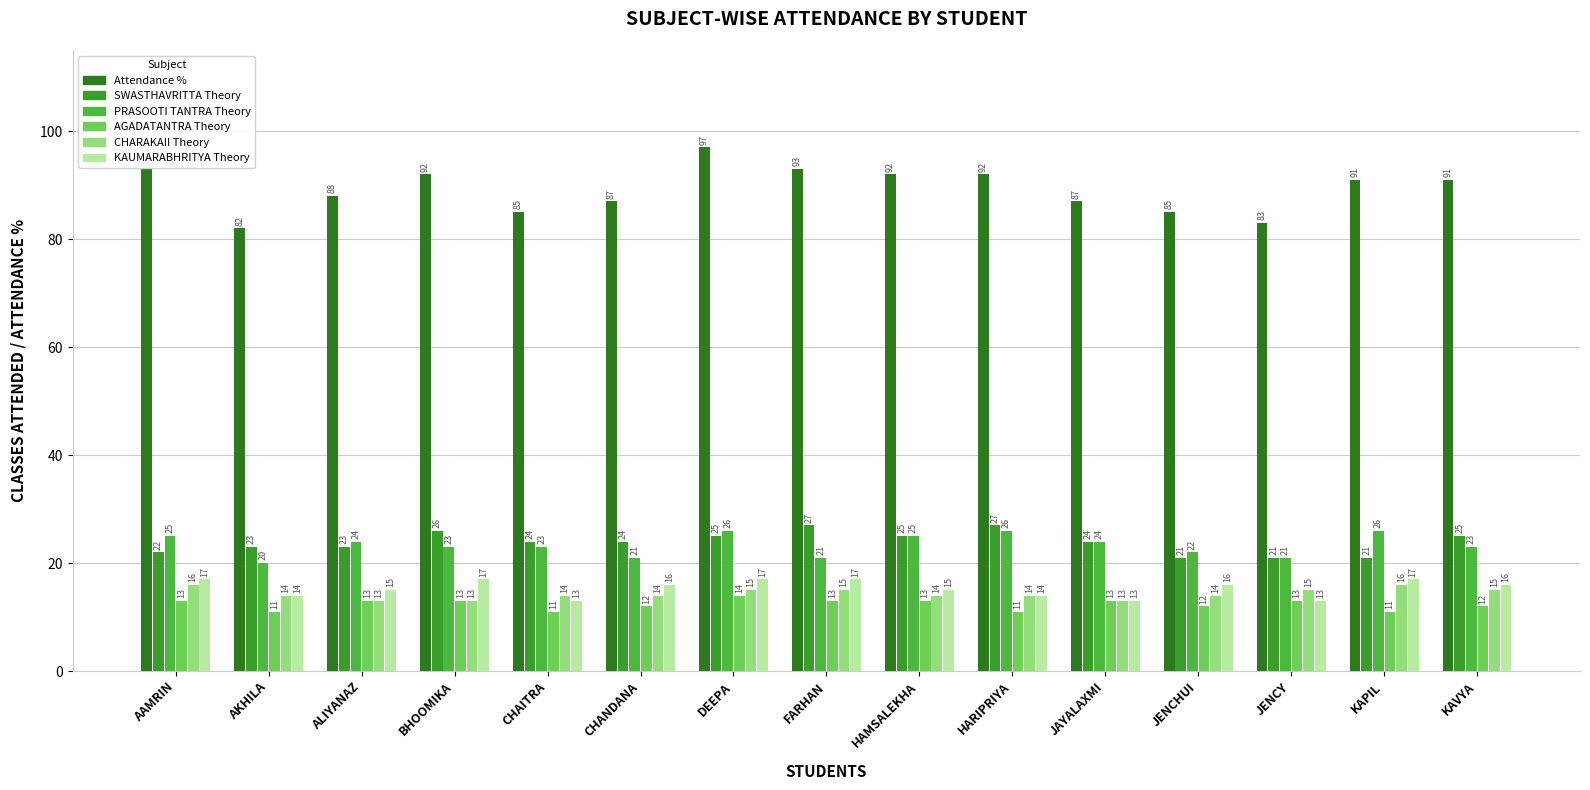

Are the bars grouped side by side (vs. stacked)?

Yes